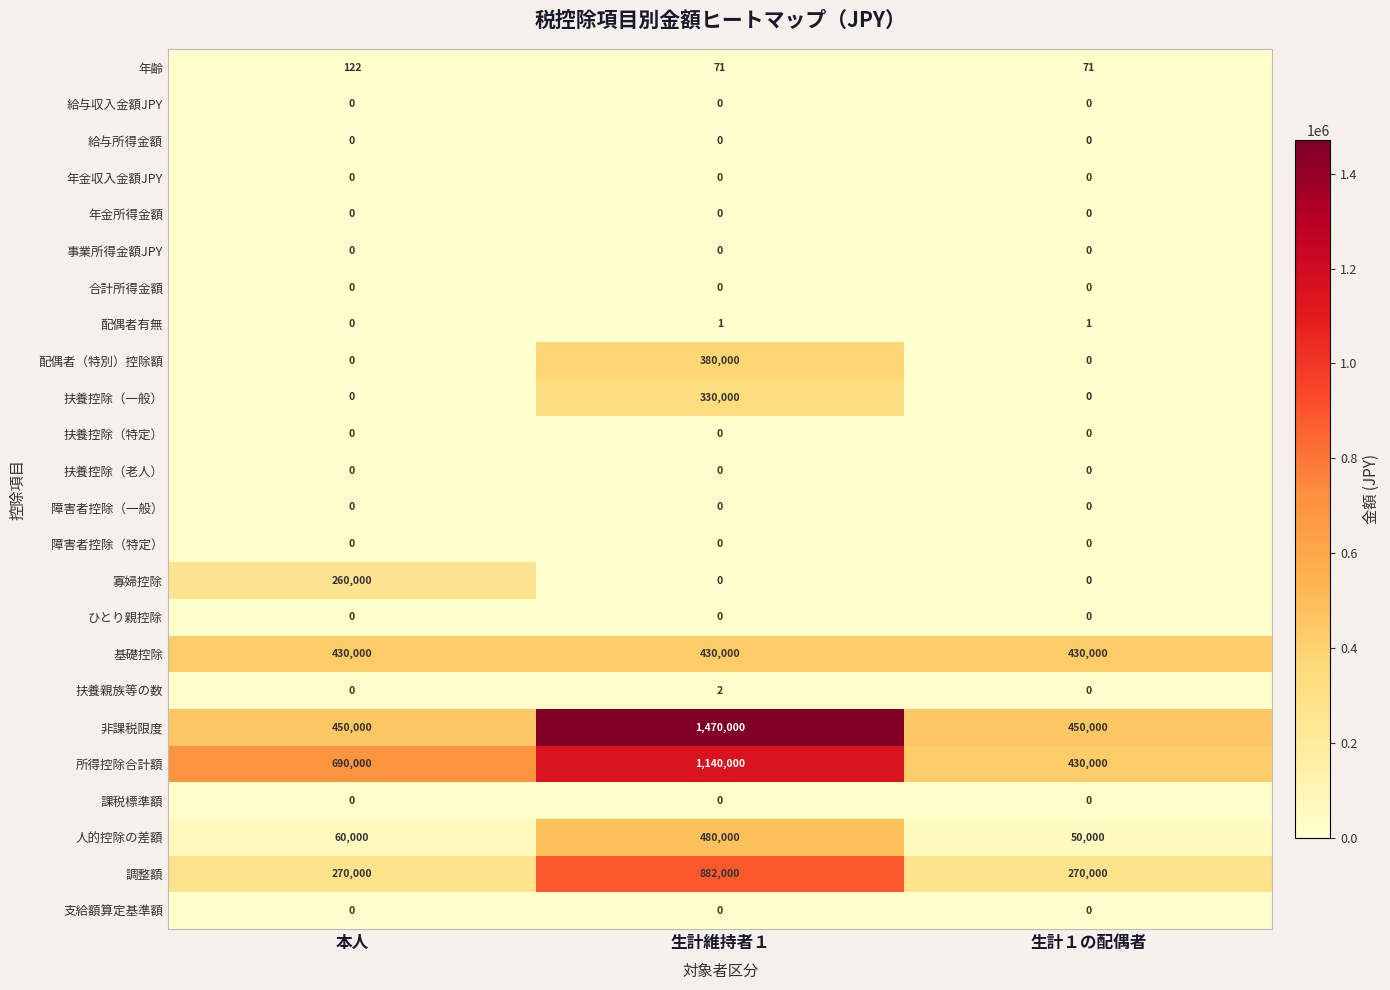

What is the sum of the 調整額 values at 本人 and 生計１の配偶者?

540000